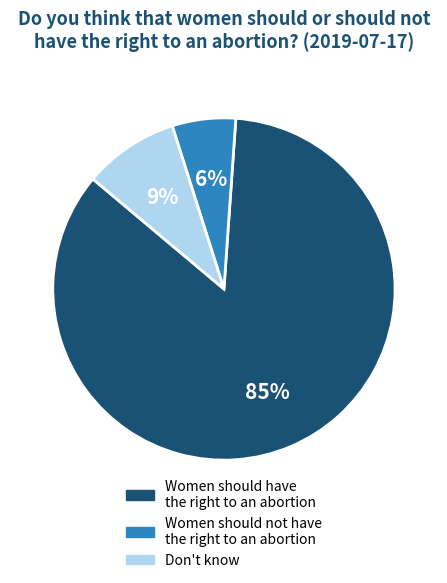

To the nearest percent, what is the difference between the largest and smallest slice percentages?

79%